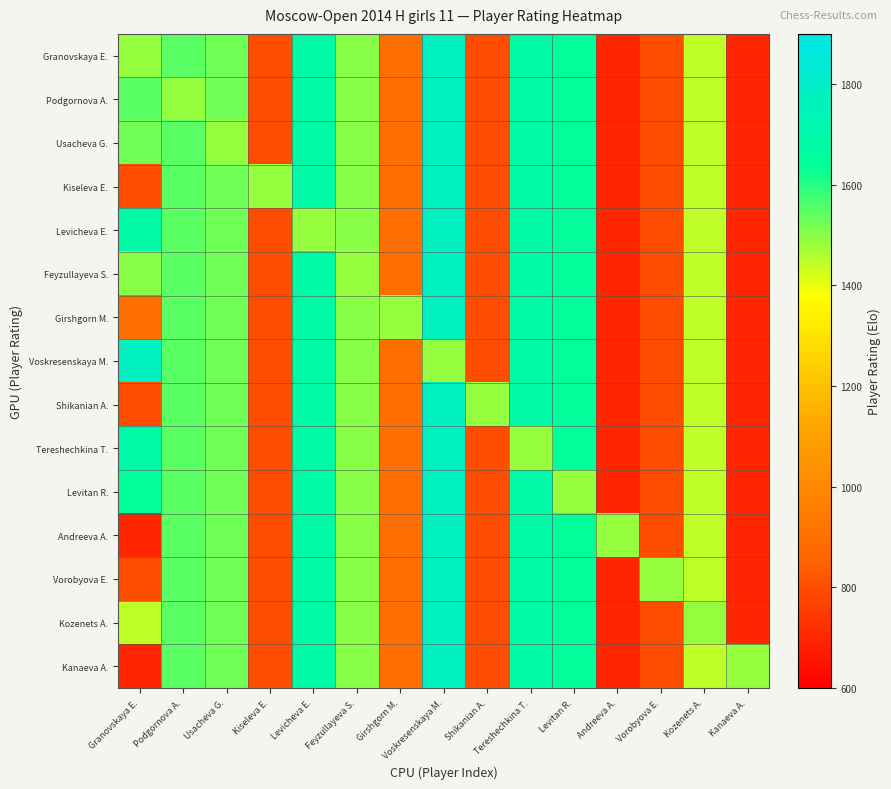

At how many categories does at least one series exceed 1308?

15